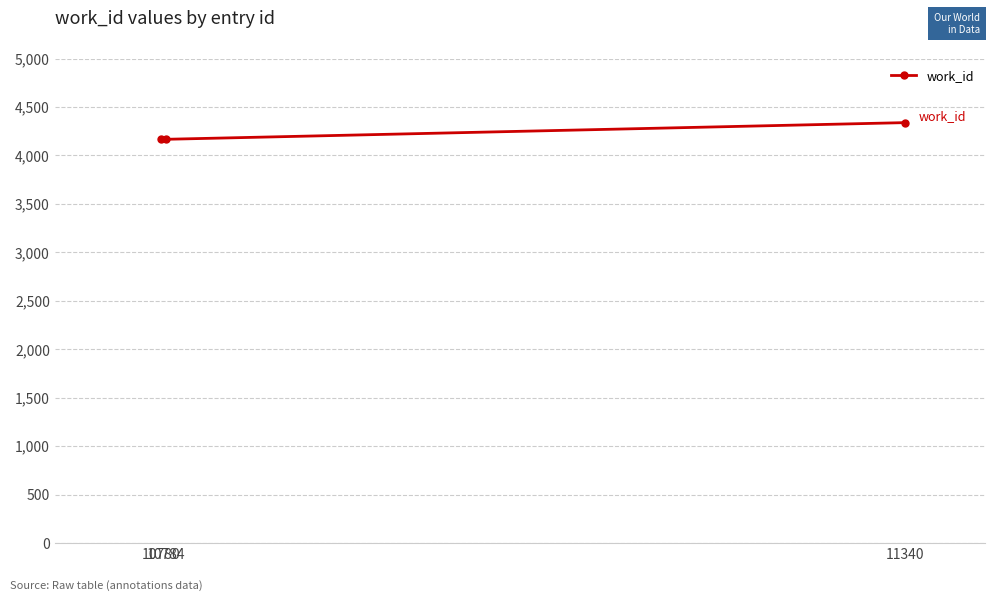

The value at 10780 is 2714. True or false?

False